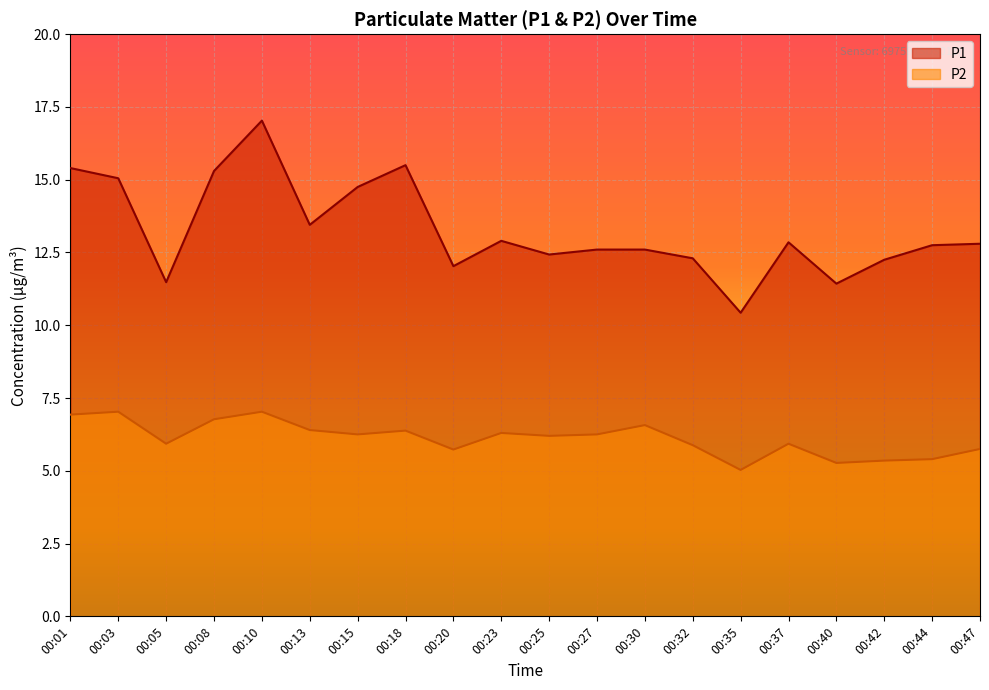

The P1 series shows 22.7 at 00:23. True or false?

False